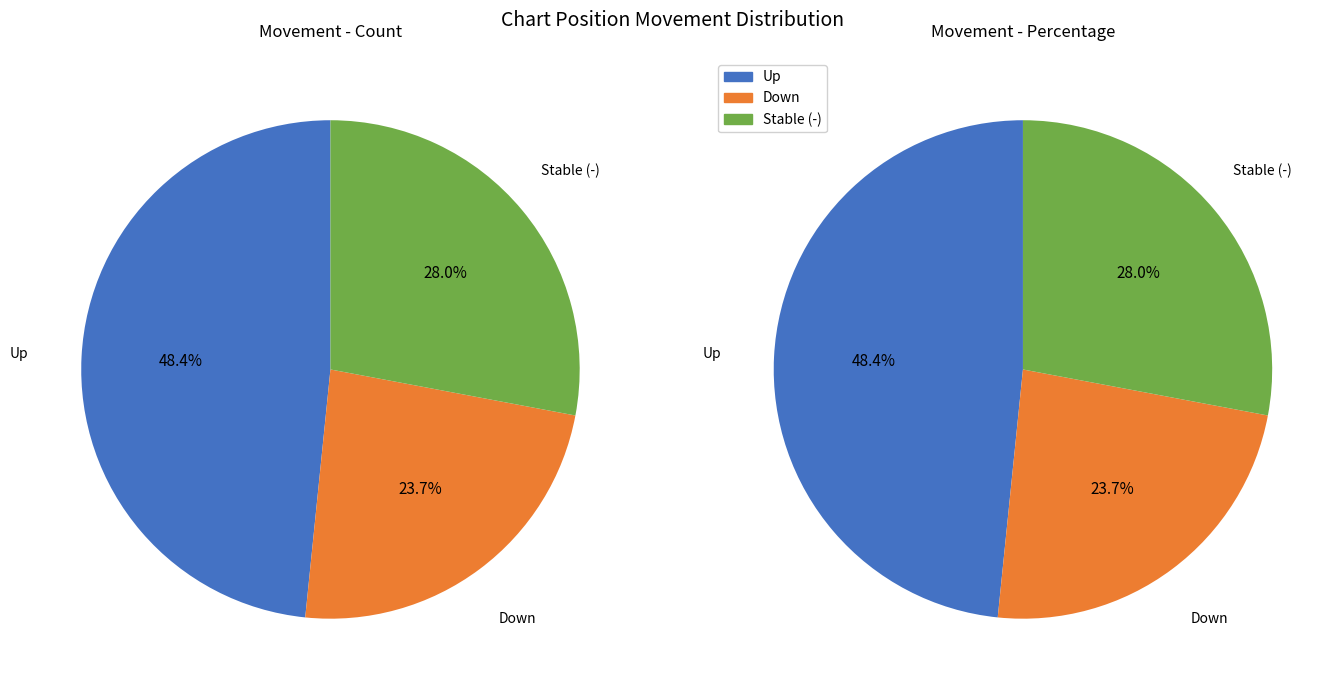

Which slice is the largest?

up